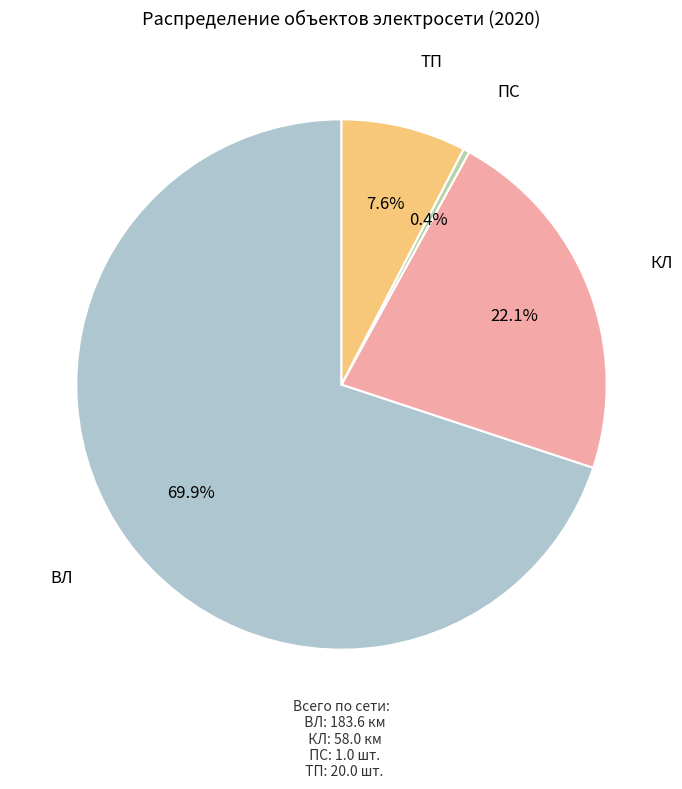

Does any single category account for the majority?

Yes